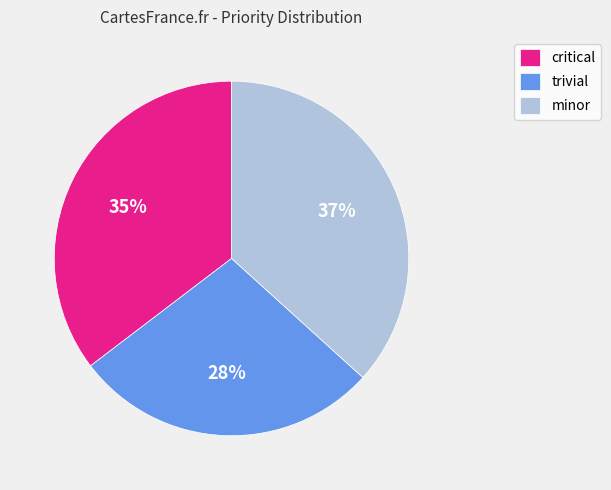

Rank the categories by value from lowest to highest.

trivial, critical, minor